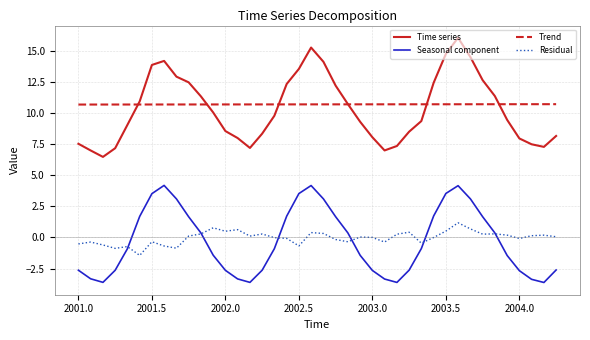

True or false: Seasonal component and Trend cross at least once.

False